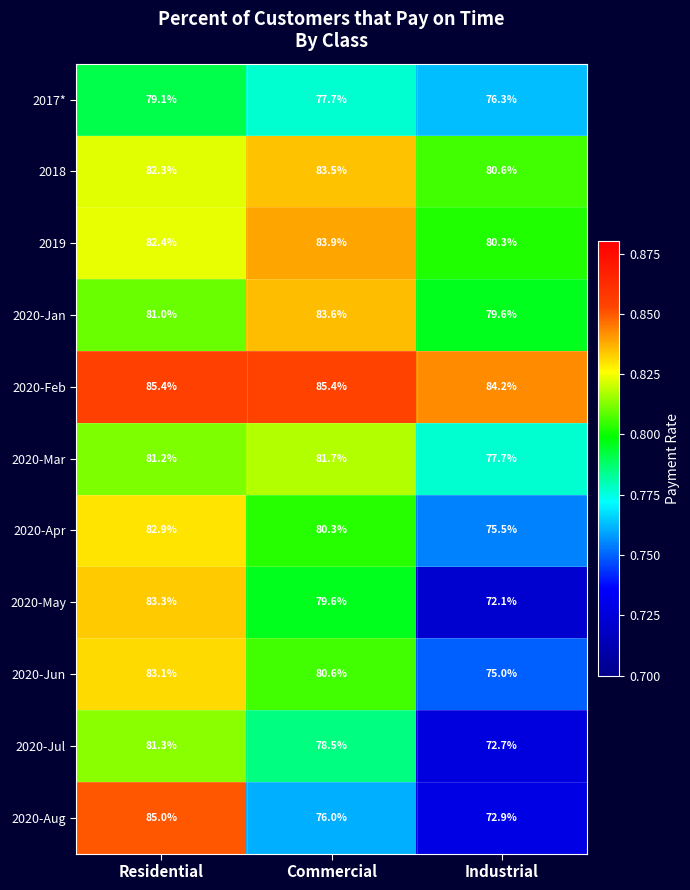

What is the total value across all series at Commercial?

890.8